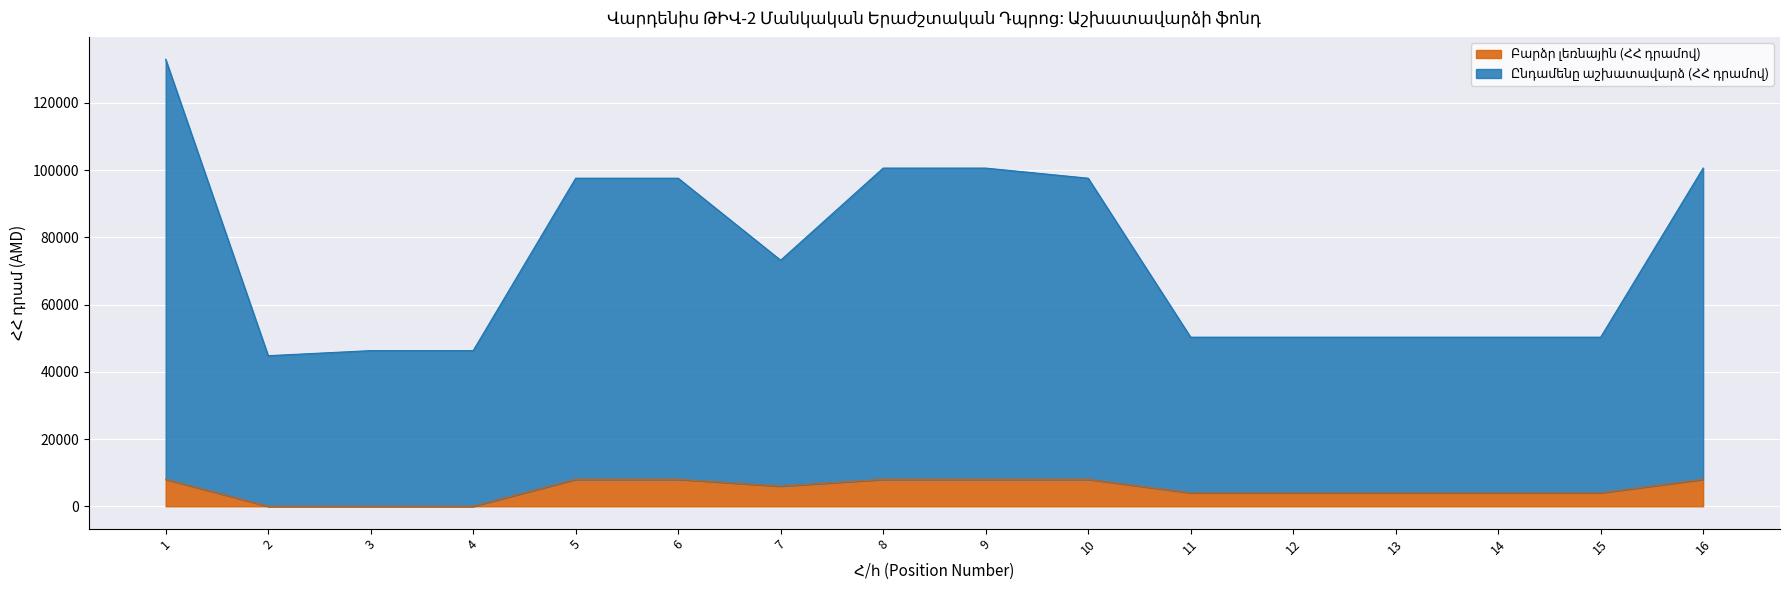

How many lines are shown in the chart?

2